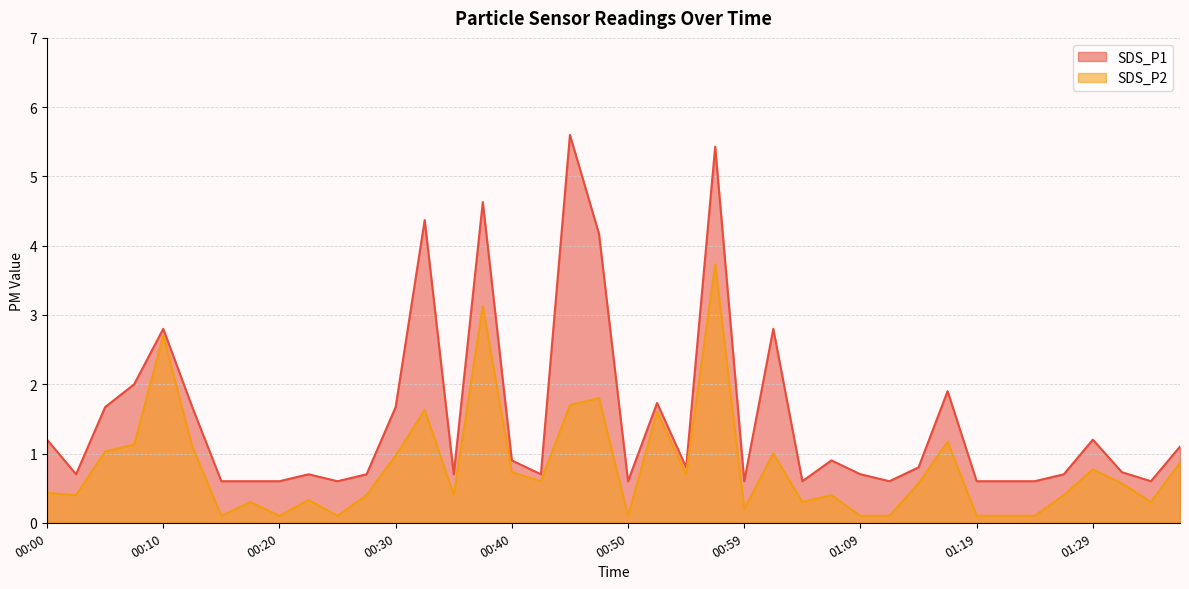

List the series in order of their peak value, lowest first.

SDS_P2, SDS_P1